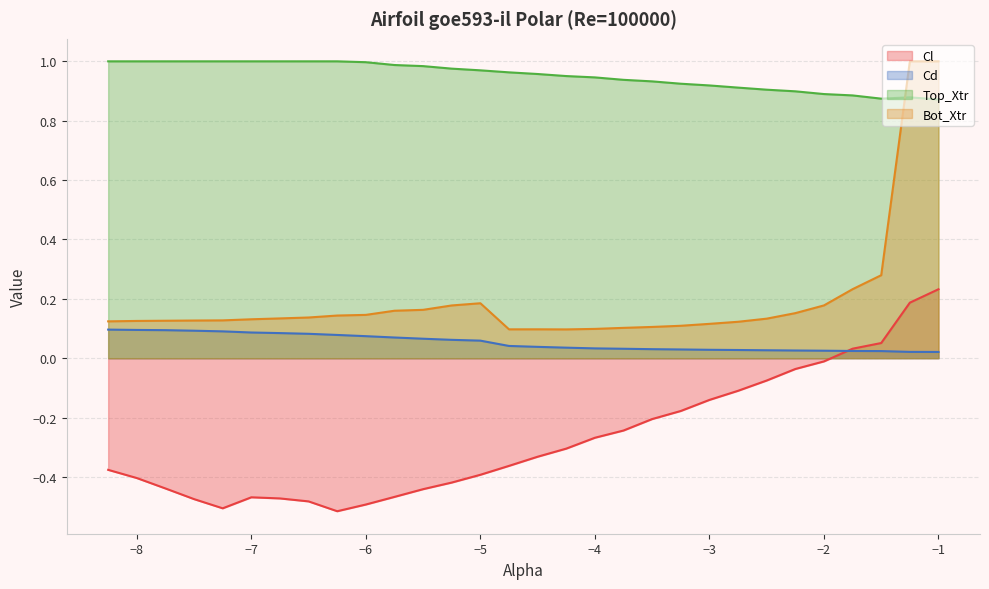

What is the maximum value for Cd?

0.1